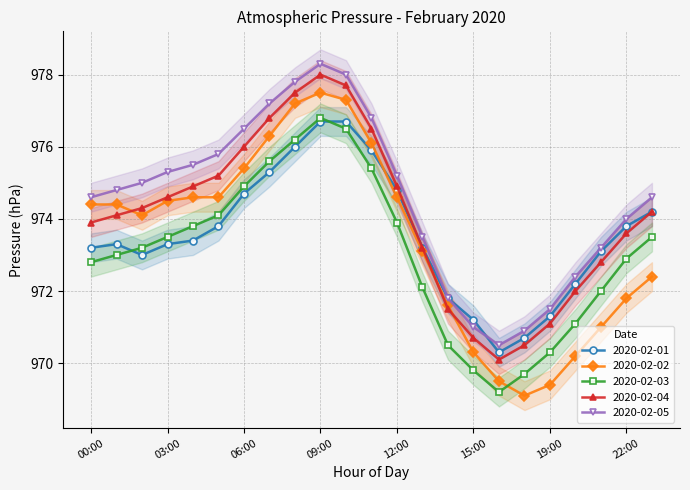

What is the sum of all 2020-02-01 values?

22391.9